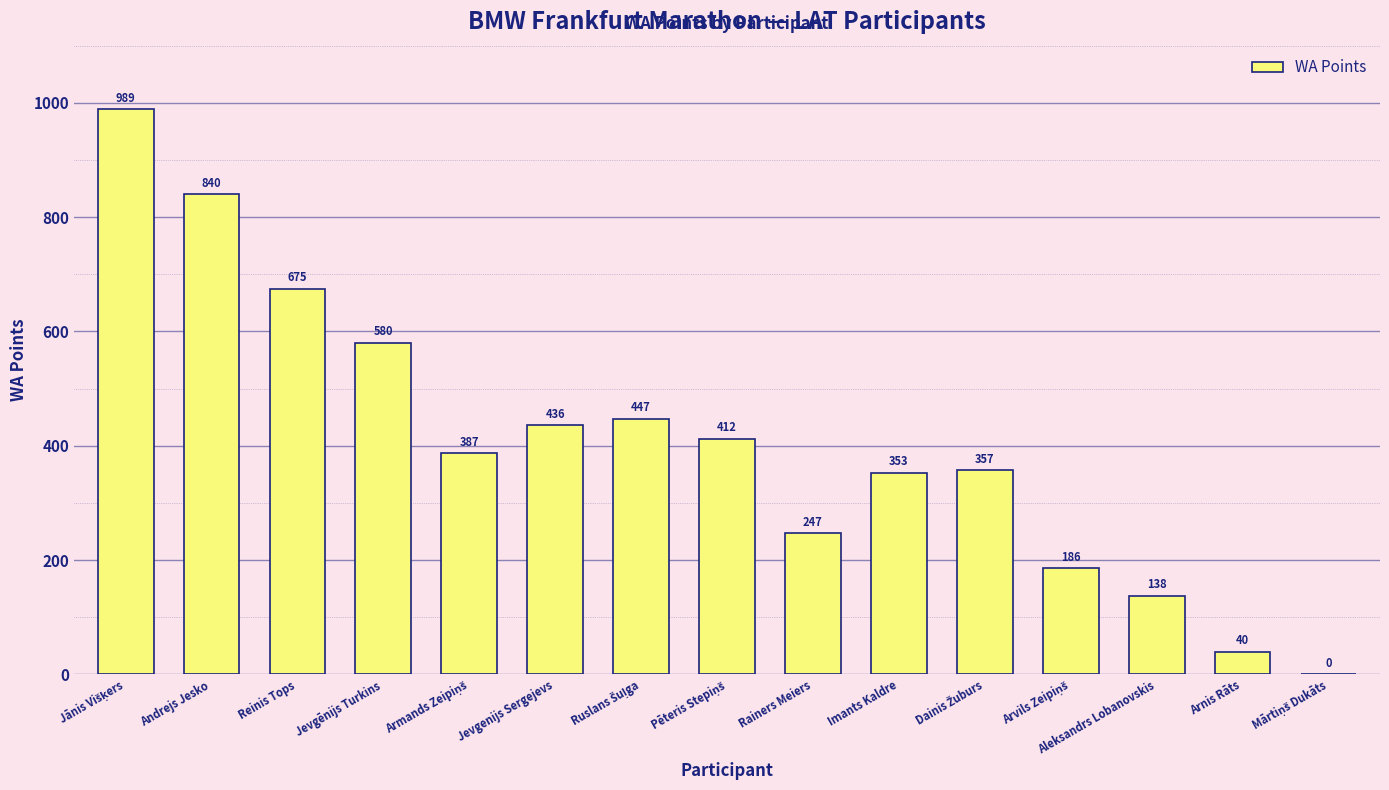

Reading left to right, list all the values displayed in this chart.

989	840	675	580	387	436	447	412	247	353	357	186	138	40	0